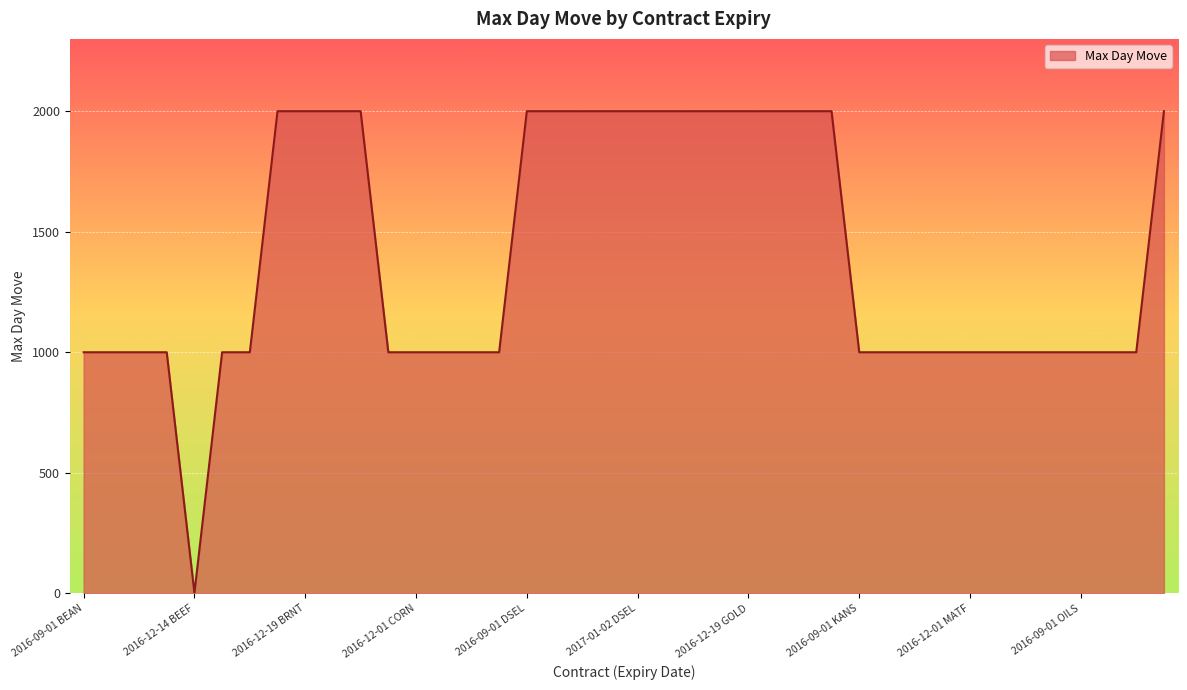

What is the difference between the maximum and minimum values?

1998